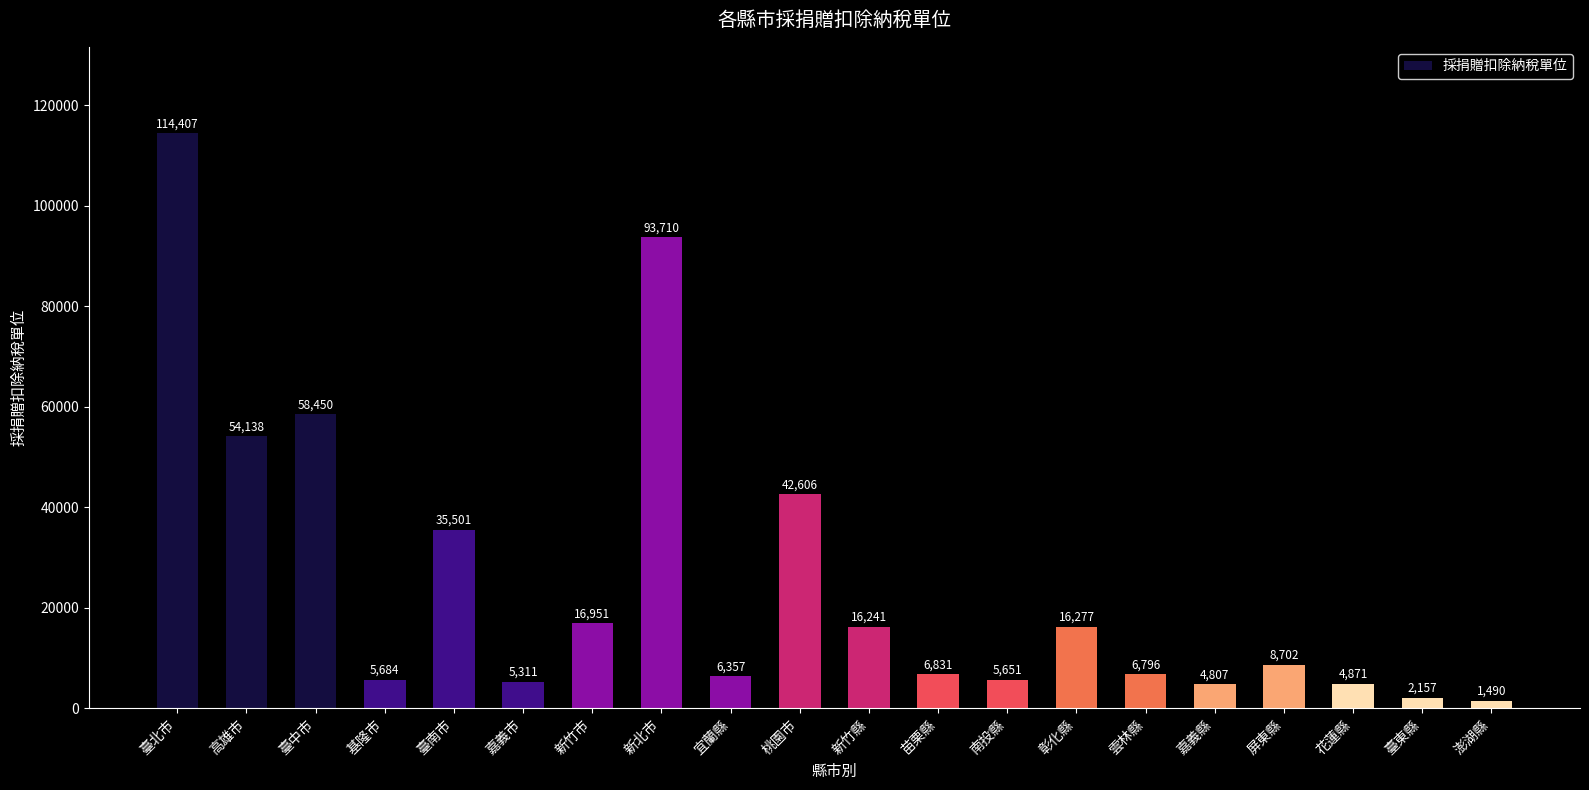

Rank the categories by value from lowest to highest.

澎湖縣, 臺東縣, 嘉義縣, 花蓮縣, 嘉義市, 南投縣, 基隆市, 宜蘭縣, 雲林縣, 苗栗縣, 屏東縣, 新竹縣, 彰化縣, 新竹市, 臺南市, 桃園市, 高雄市, 臺中市, 新北市, 臺北市